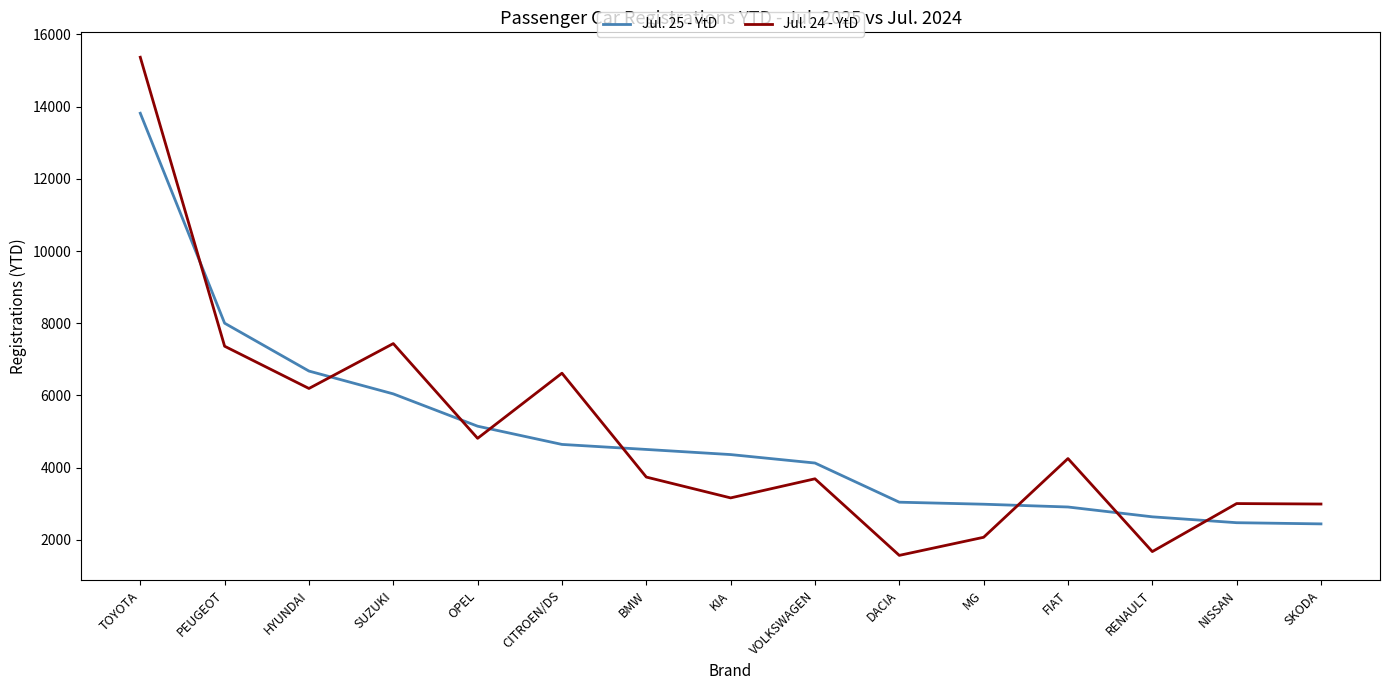

Is it true that Jul. 25 - YtD equals 4914 at FIAT?

False